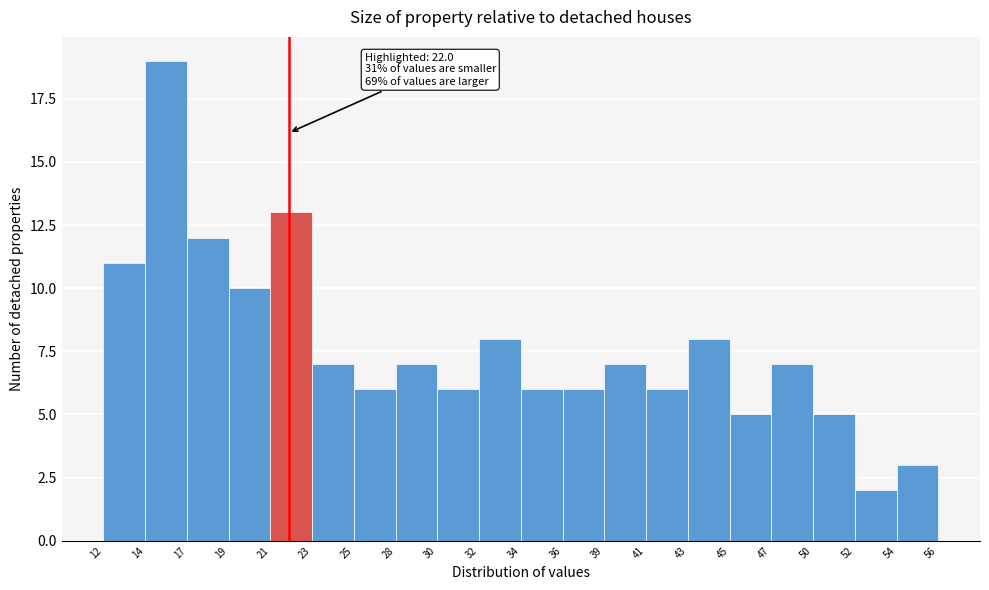

Over which range of the x-axis is the bar tallest?

14 to 17